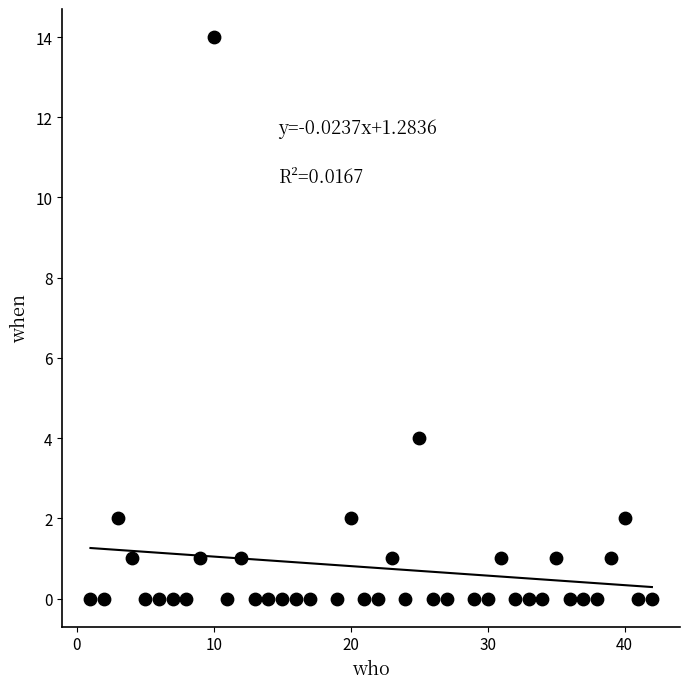

What Y value in the scatter plot is closest to 7?

4